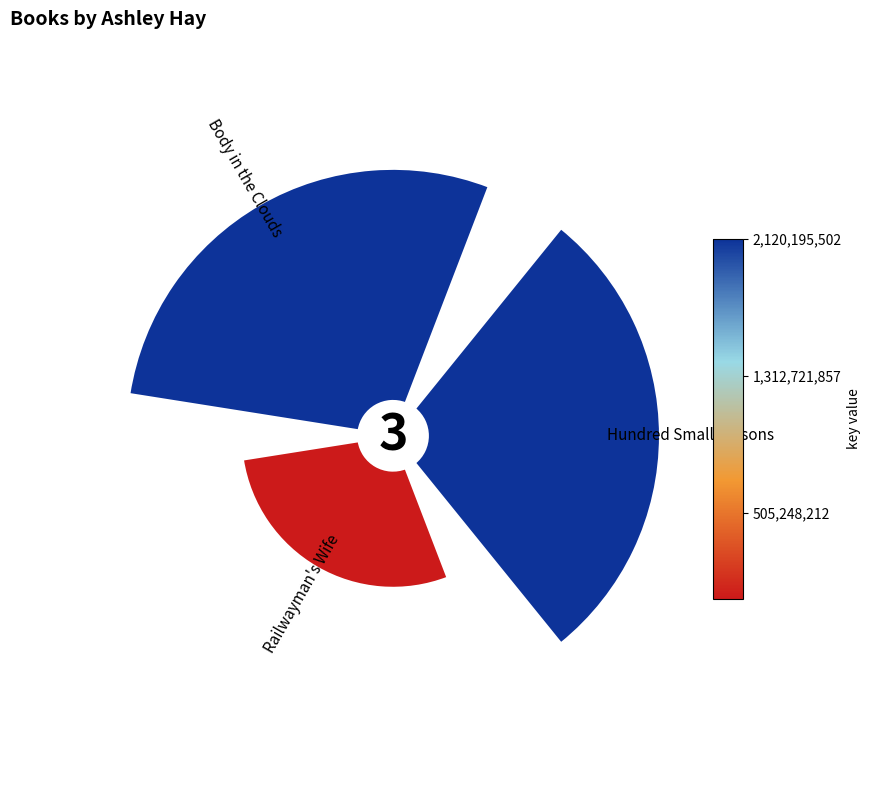

Count the number of slices in the pie.

3